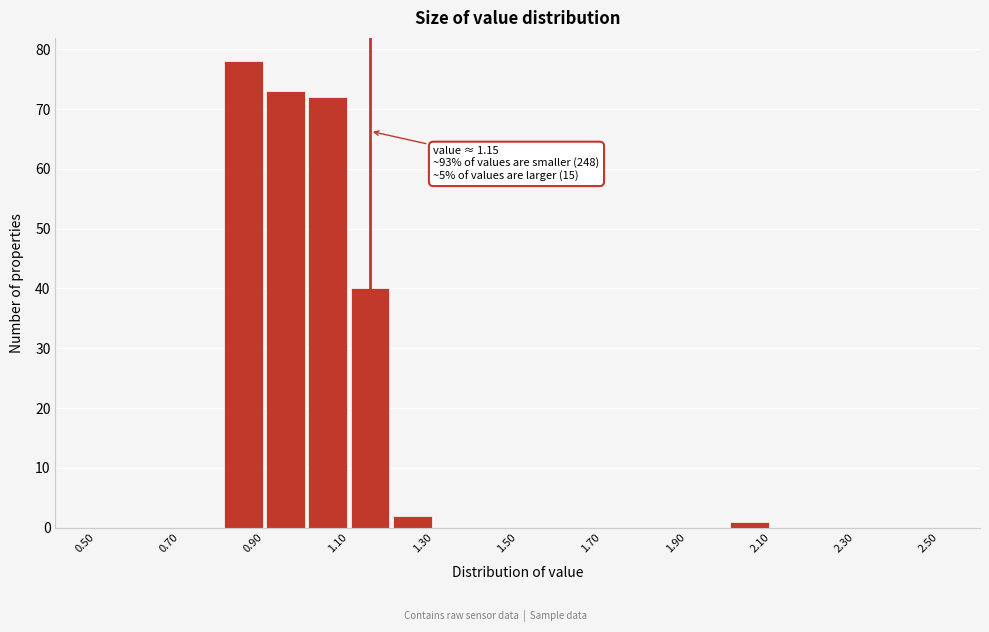

Over which range of the x-axis is the bar tallest?

0.8 to 0.9